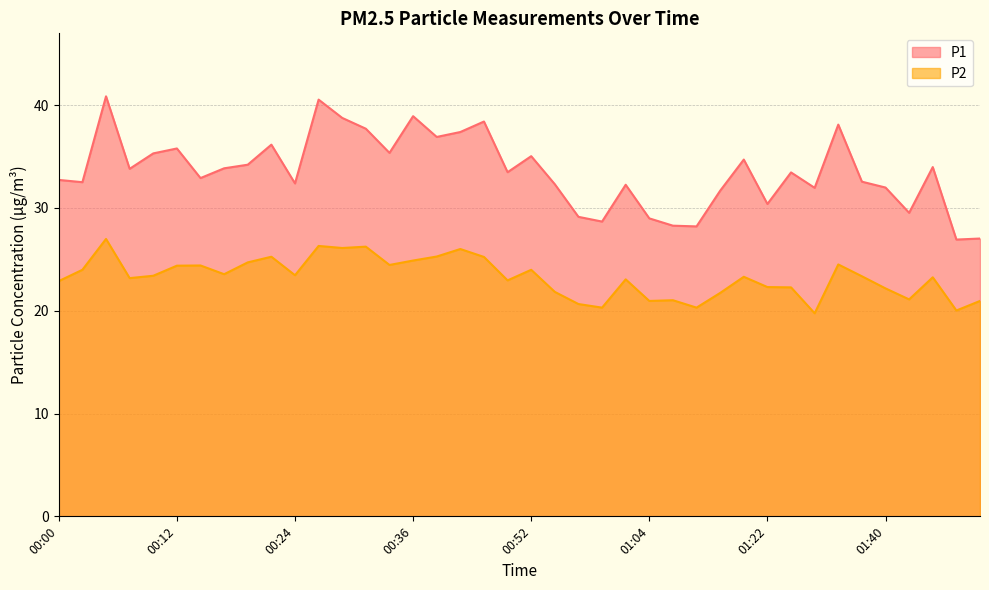

True or false: P1 and P2 intersect in this chart.

False